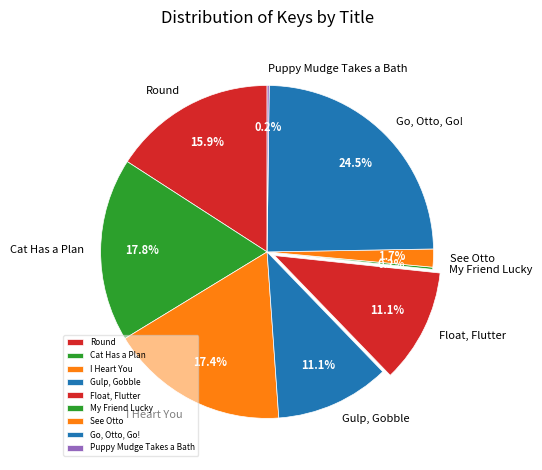

What portion of the pie excludes Float, Flutter?

88.9%